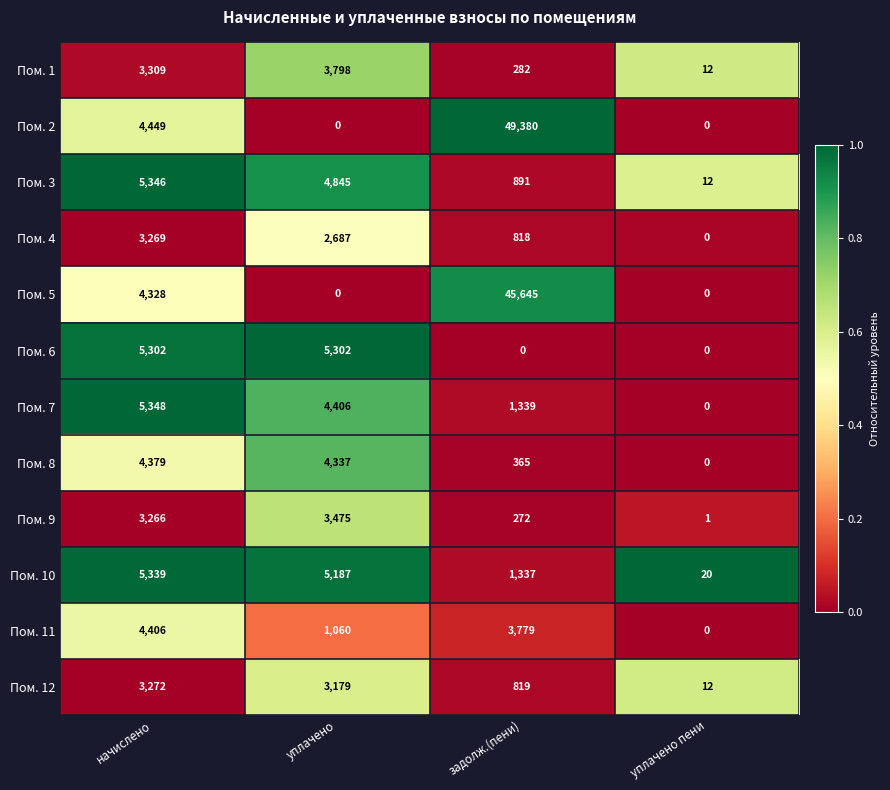

The value of Пом. 4 at уплачено is 3733. True or false?

False